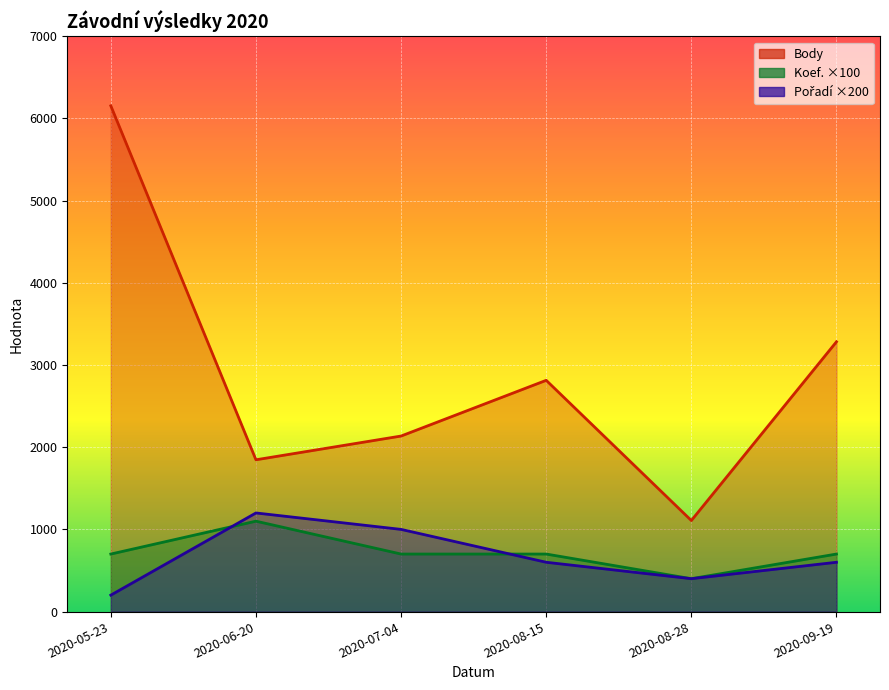

What is the difference between the maximum and second lowest values in the Body series?

4307